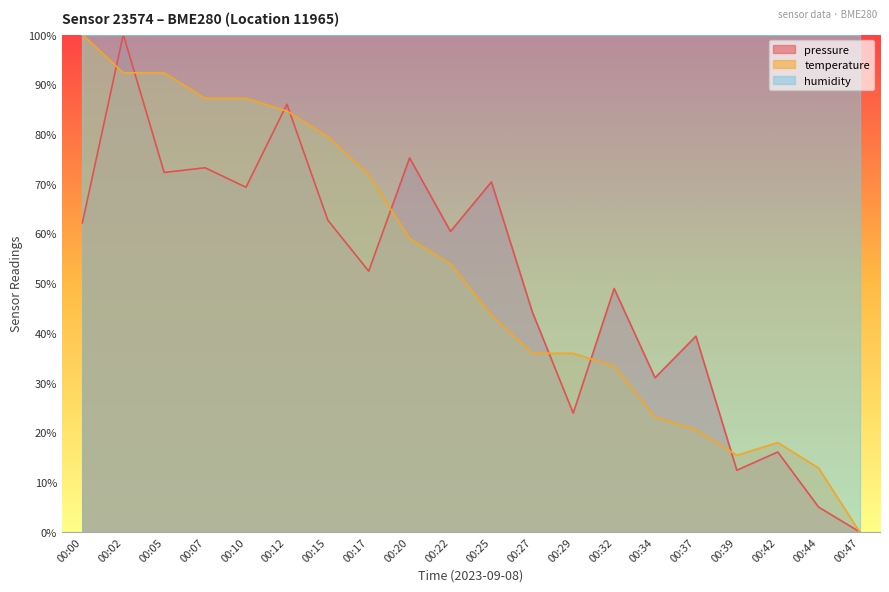

What is the average value of the pressure series?

50.2